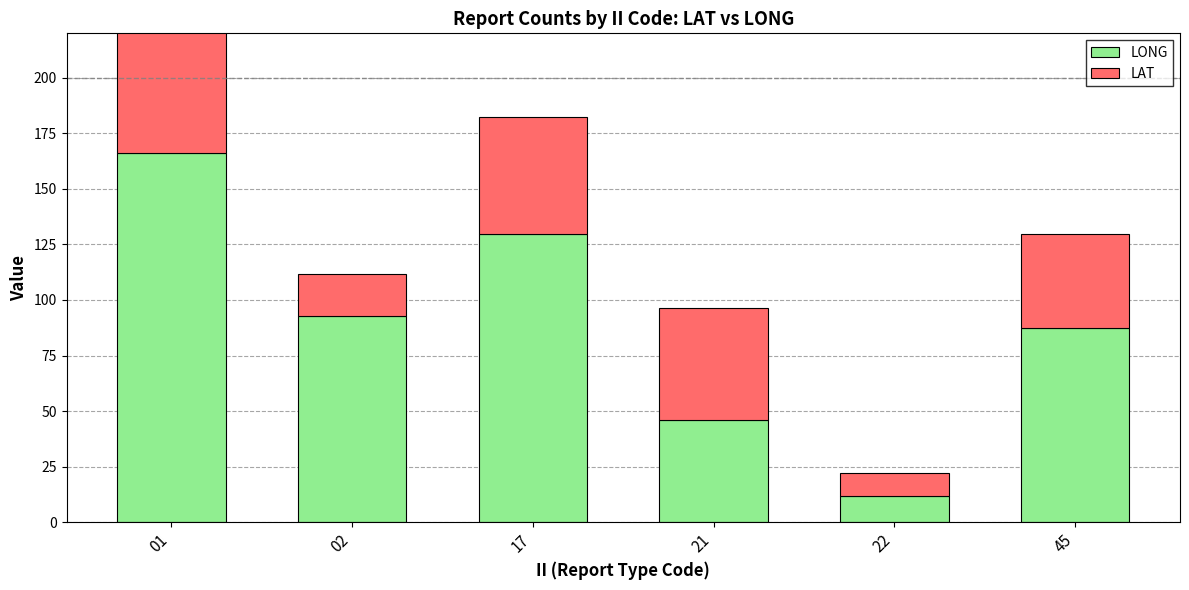

Which has a higher value, 22 or 21?

21